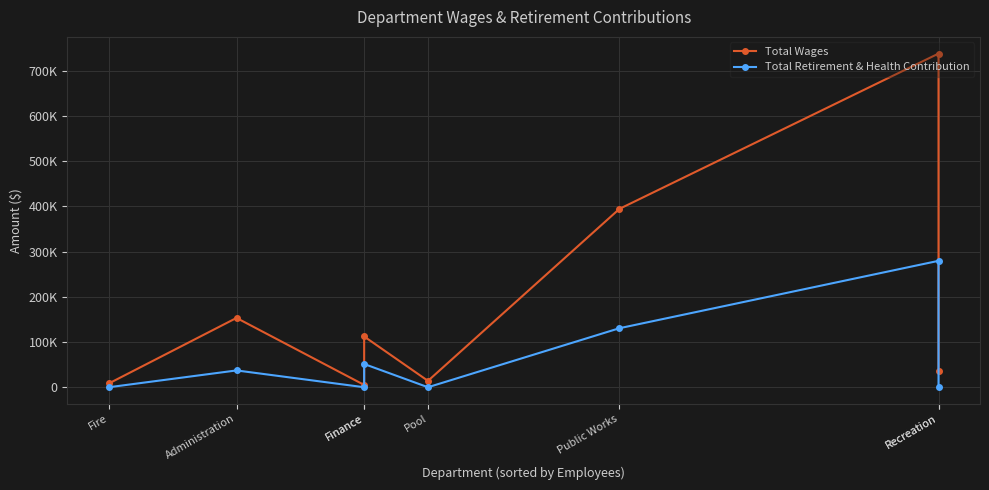

What is the value of the Total Retirement & Health Contribution point at the 6th from the left?

130512